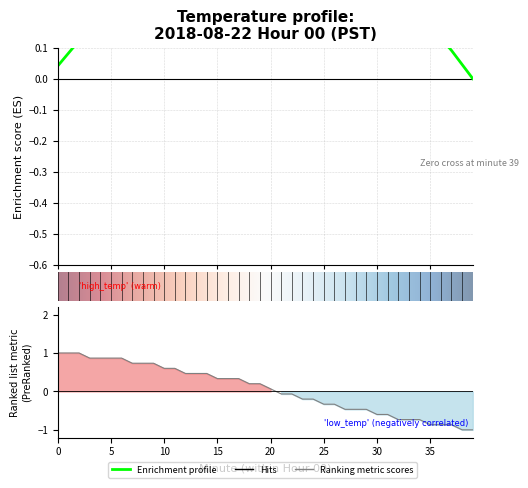

Count the number of values greater than 0.

21